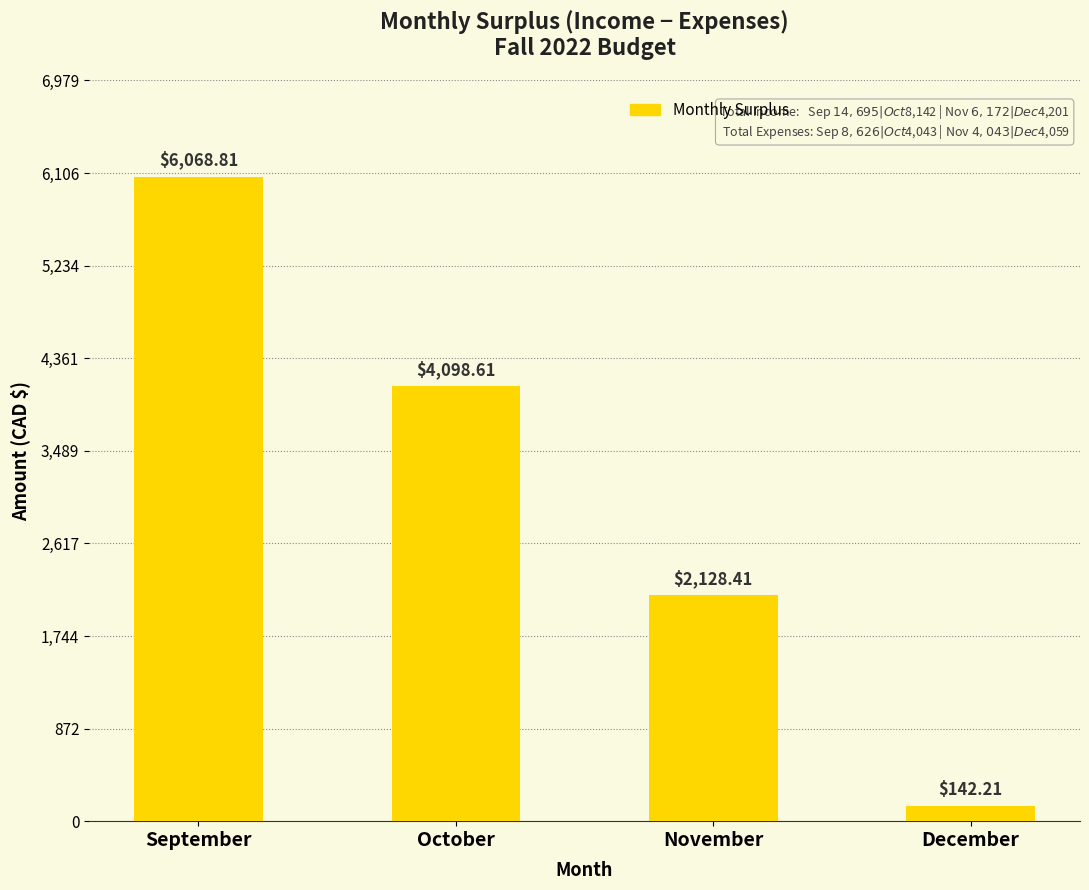

What is the sum of all values?

12438.0